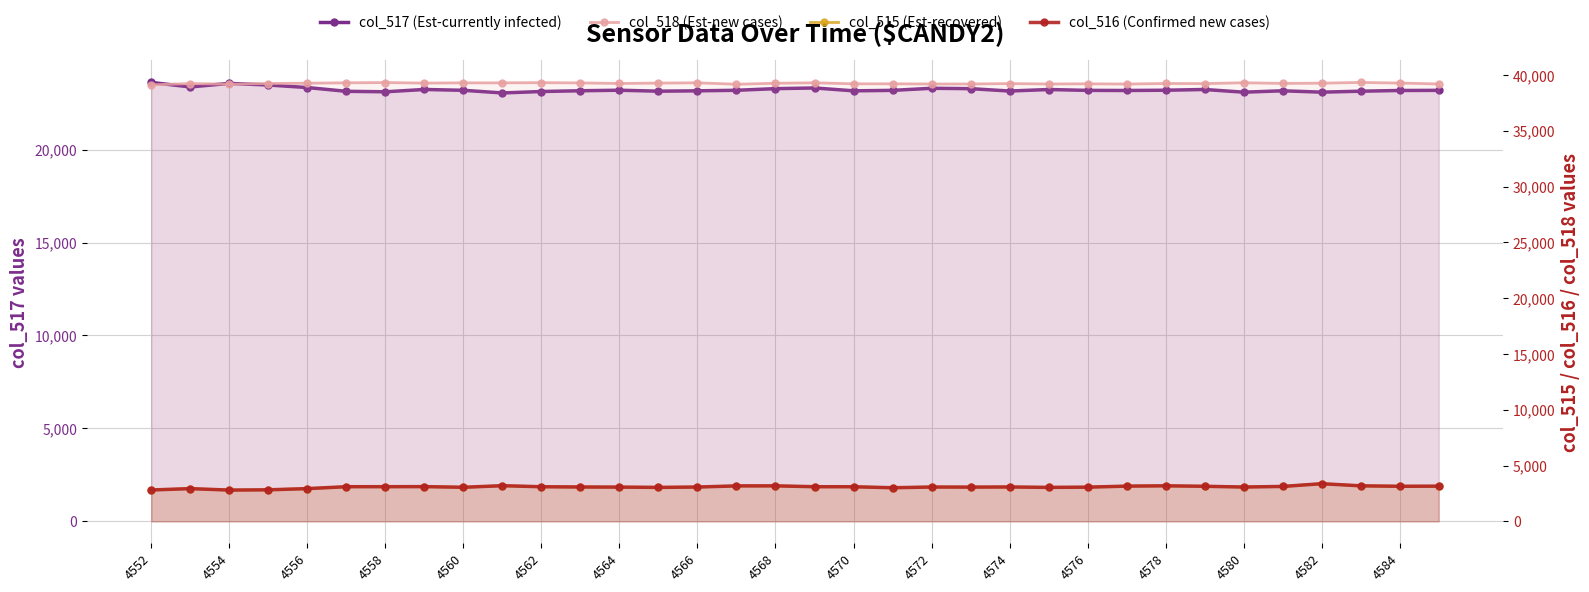

Where is the first local minimum for col_515 (Est-recovered)?

4554